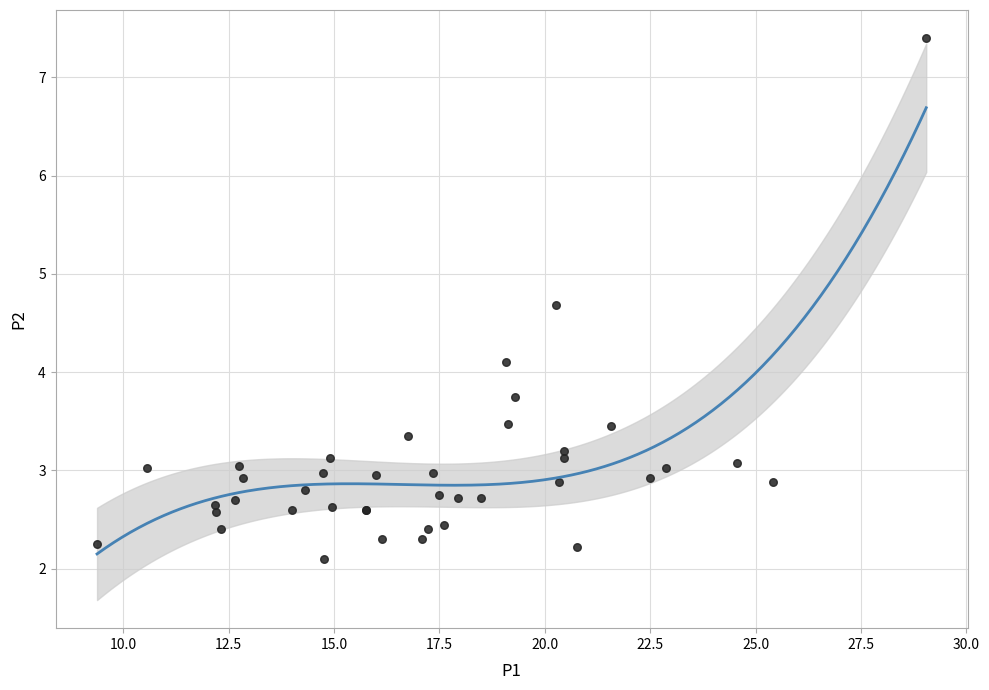

What Y value in the scatter plot is closest to 4?

4.1